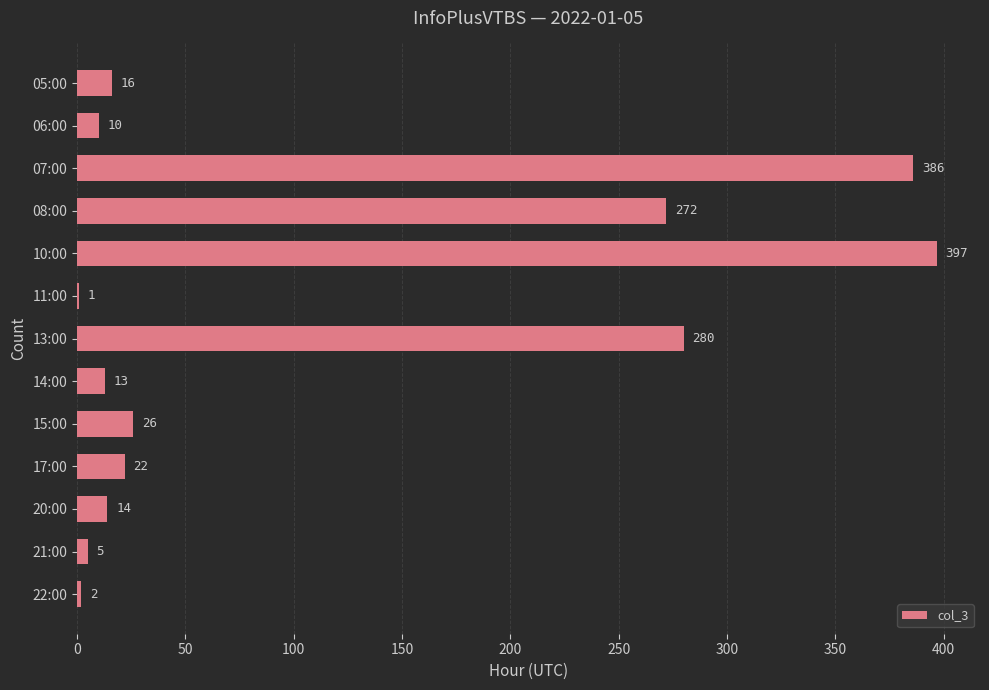

The value at 13:00 is 173. True or false?

False